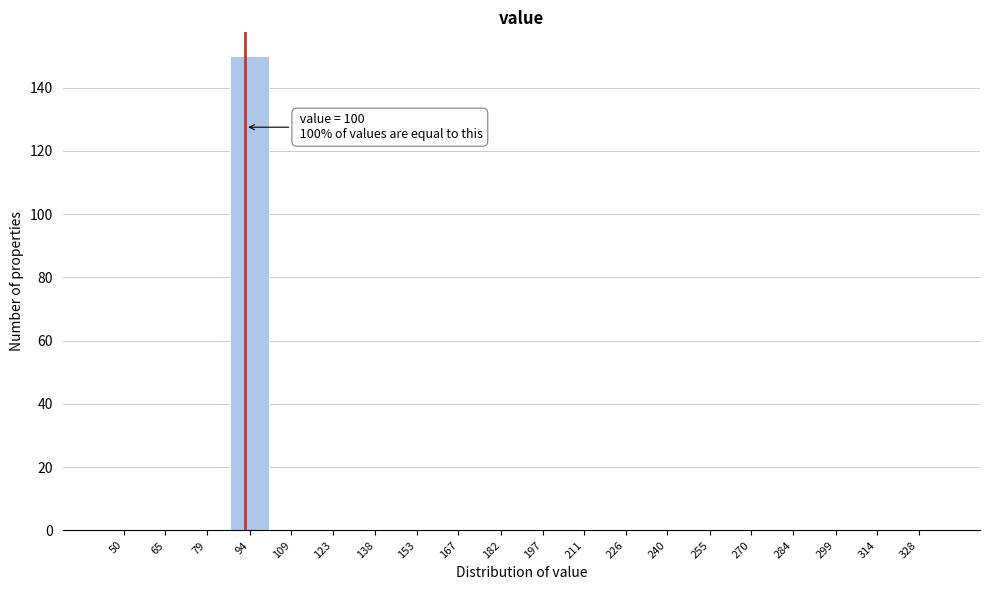

Reading right to left, extract all data points from this chart.

328=0	314=0	299=0	284=0	270=0	255=0	240=0	226=0	211=0	197=0	182=0	167=0	153=0	138=0	123=0	109=0	94=150	79=0	65=0	50=0